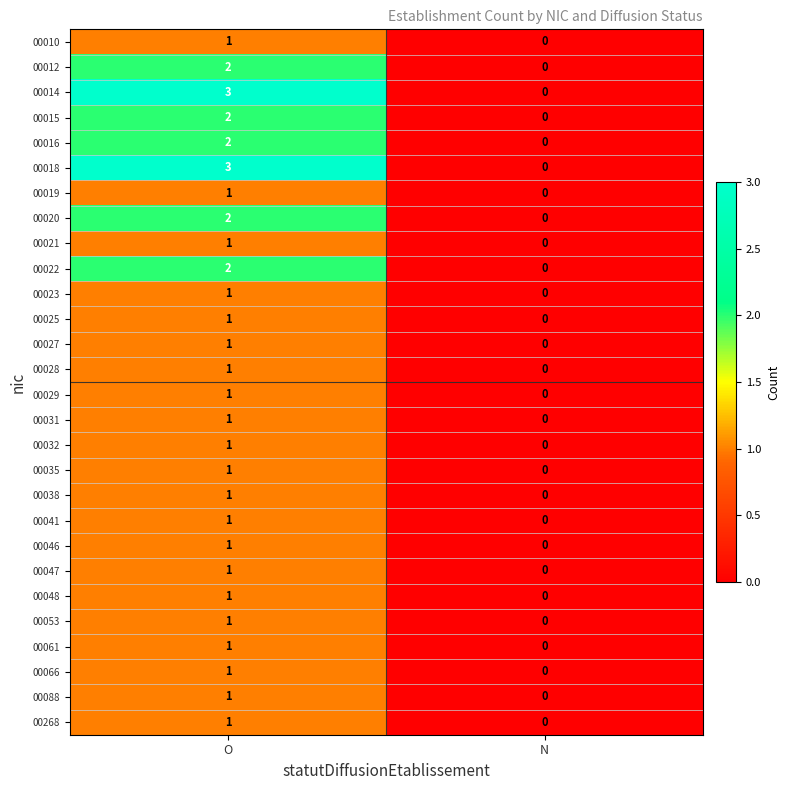

The value of 00268 at O is 2. True or false?

False